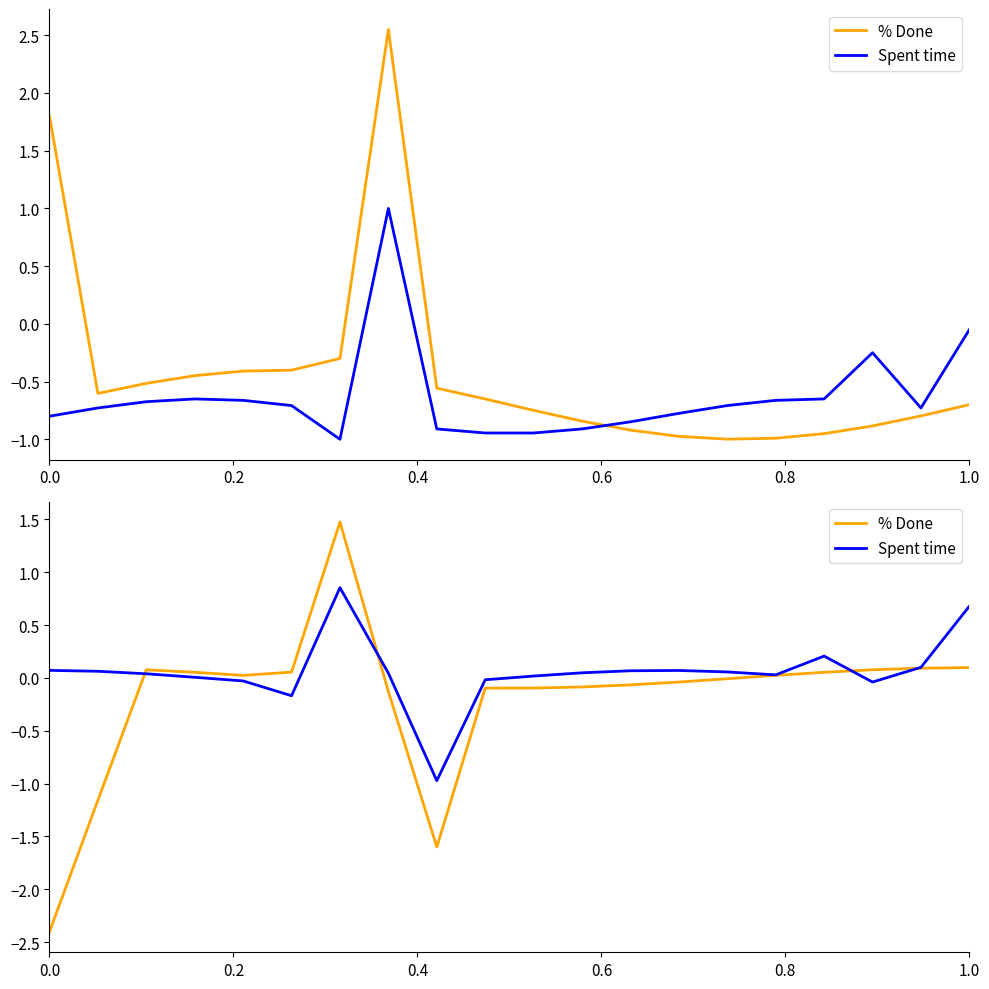

How many values in the Spent time series are below 0?

5